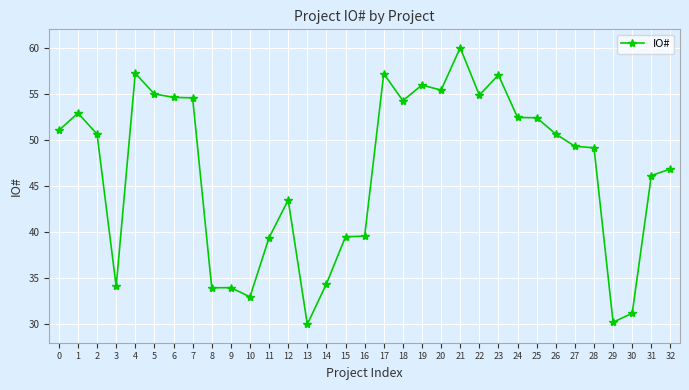

Between 22 and 29, which is larger?

22